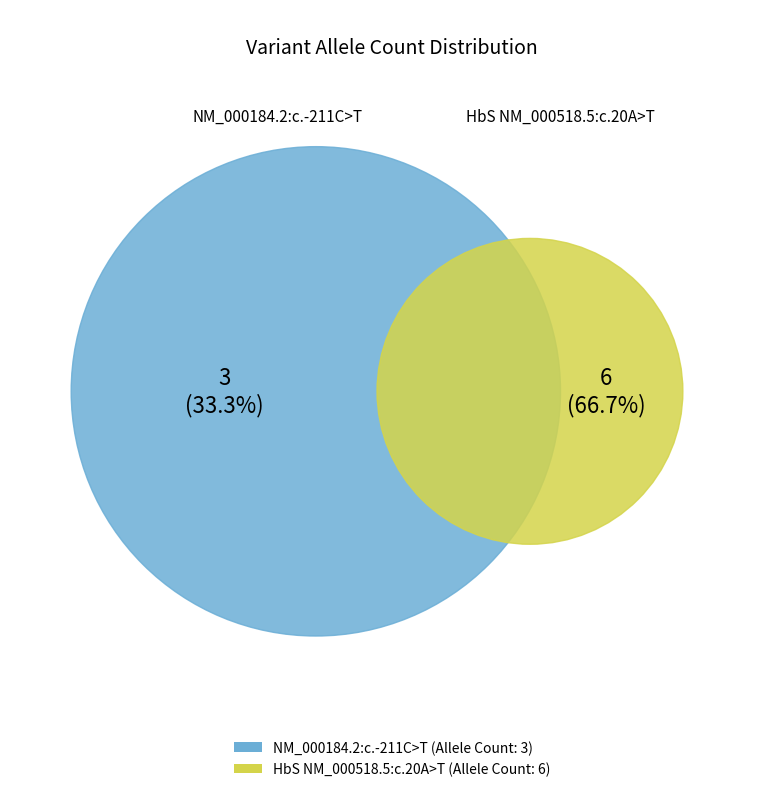

Approximately how many times larger is the value at HbS NM_000518.5:c.20A>T compared to NM_000184.2:c.-211C>T?

2.0